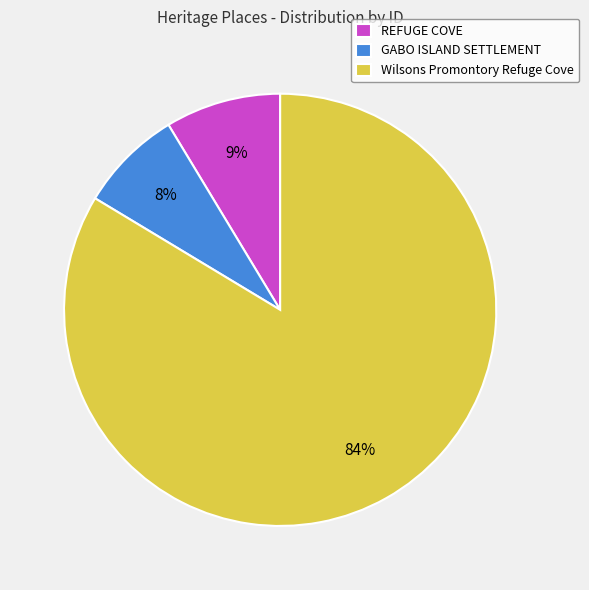

What is the largest slice in the pie chart?

Wilsons Promontory Refuge Cove